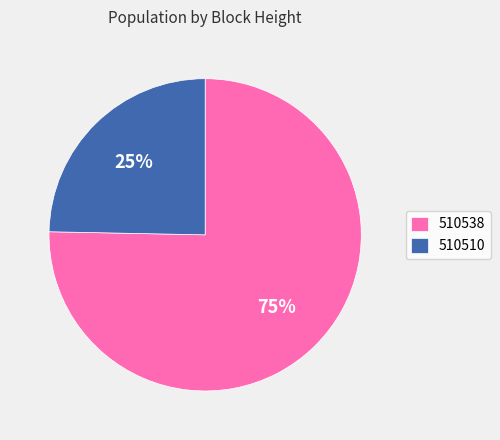

Is the sum of 510510 and 510538 greater than half?

Yes